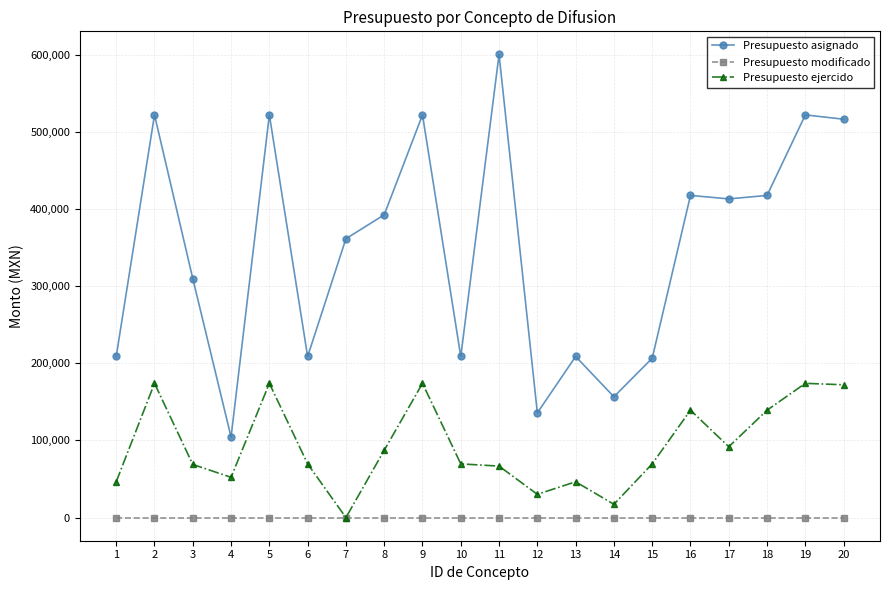

Which series has the widest spread of values?

Presupuesto asignado